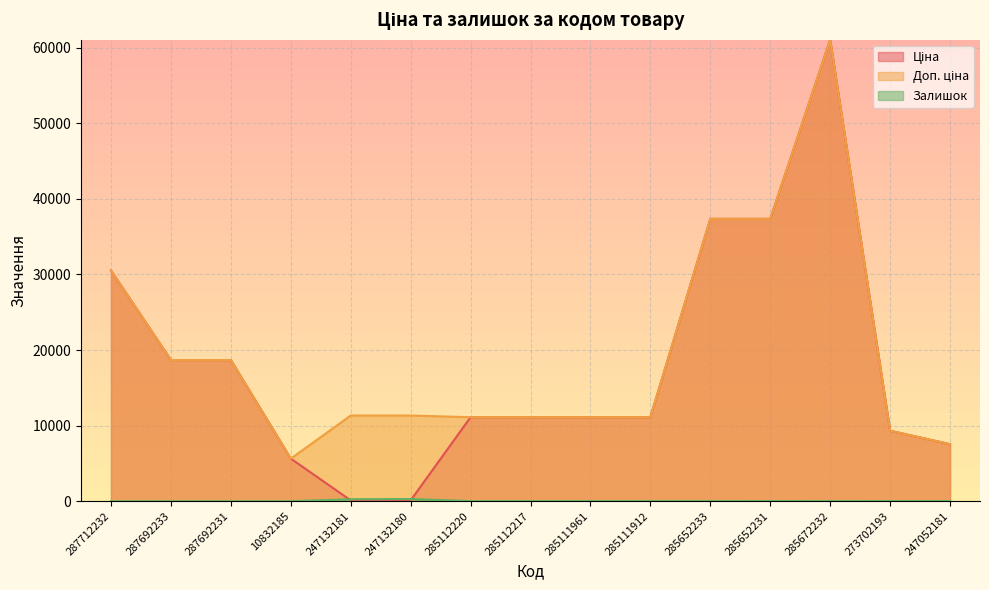

Reading left to right, transcribe all the data shown in this chart.

Ціна: 287712232=30512.3	287692233=18671.5	287692231=18671.5	10832185=5636.0	247132181=113.3	247132180=113.3	285112220=11113.6	285112217=11113.6	285111961=11113.6	285111912=11113.6	285652233=37343.0	285652231=37343.0	285672232=61024.7	273702193=9321.4	247052181=7545.9
Доп. ціна: 287712232=30512.3	287692233=18671.5	287692231=18671.5	10832185=5636.0	247132181=11334.0	247132180=11334.0	285112220=11113.6	285112217=11113.6	285111961=11113.6	285111912=11113.6	285652233=37343.0	285652231=37343.0	285672232=61024.7	273702193=9321.4	247052181=7545.9
Залишок: 287712232=0.0	287692233=0.0	287692231=0.0	10832185=1.0	247132181=260.0	247132180=290.0	285112220=17.0	285112217=17.0	285111961=17.0	285111912=14.0	285652233=12.0	285652231=22.0	285672232=15.0	273702193=19.0	247052181=19.0